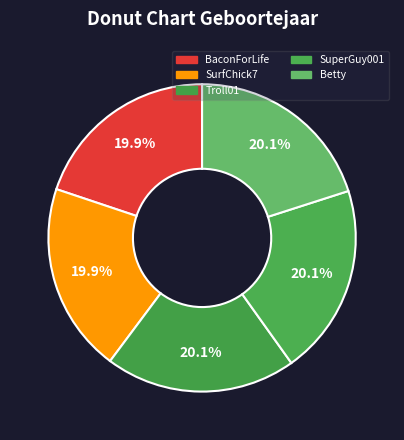

How many slices are in this pie chart?

5